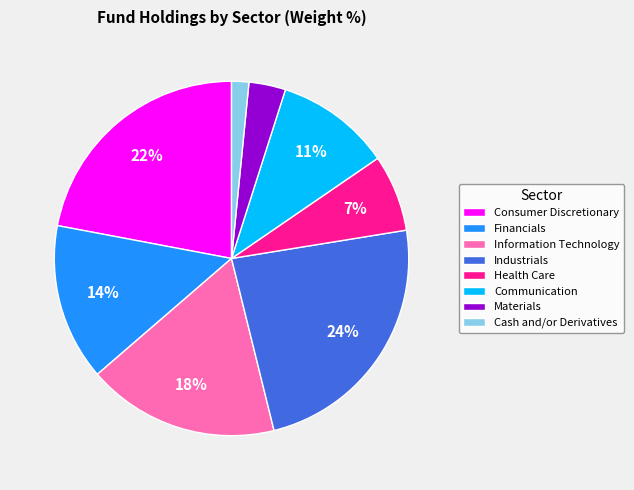

Which slice is the smallest?

Cash and/or Derivatives